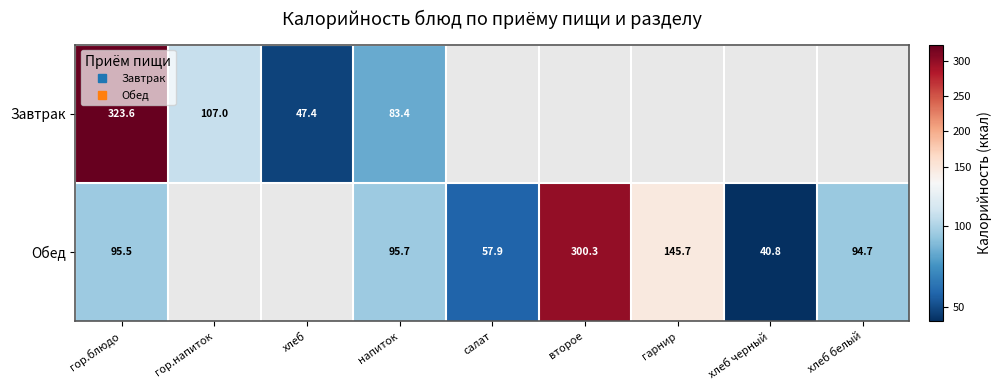

At how many categories does at least one series exceed 256?

2